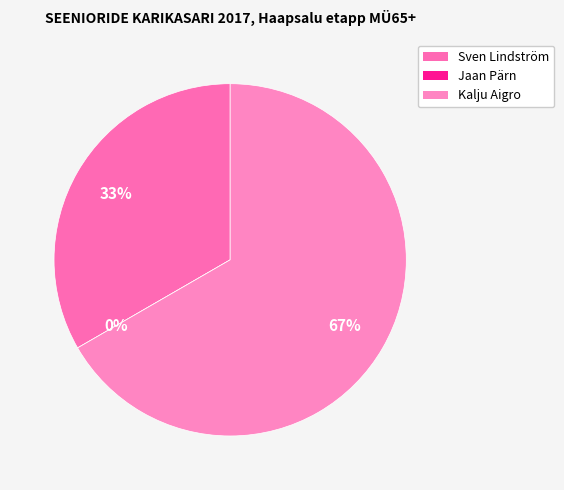

To the nearest percent, what is the average slice percentage?

33%